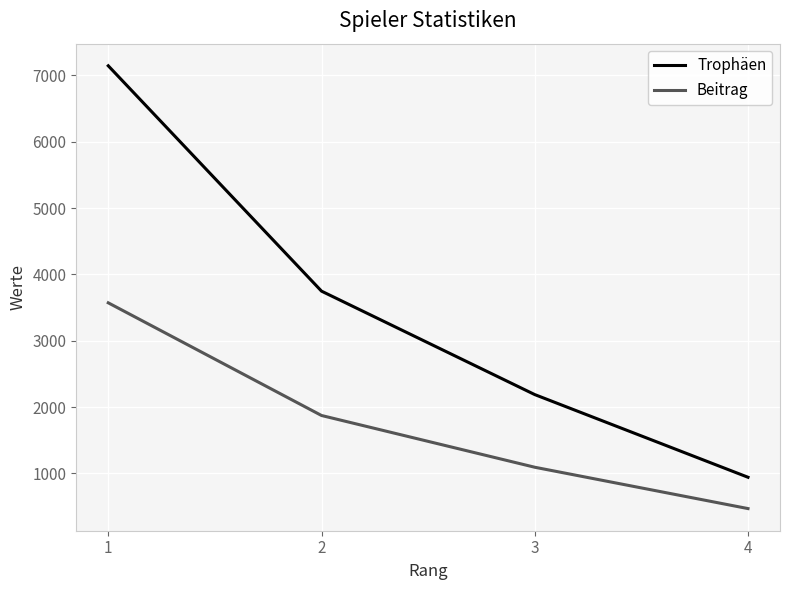

True or false: Beitrag has more than 2 interior local peaks.

False